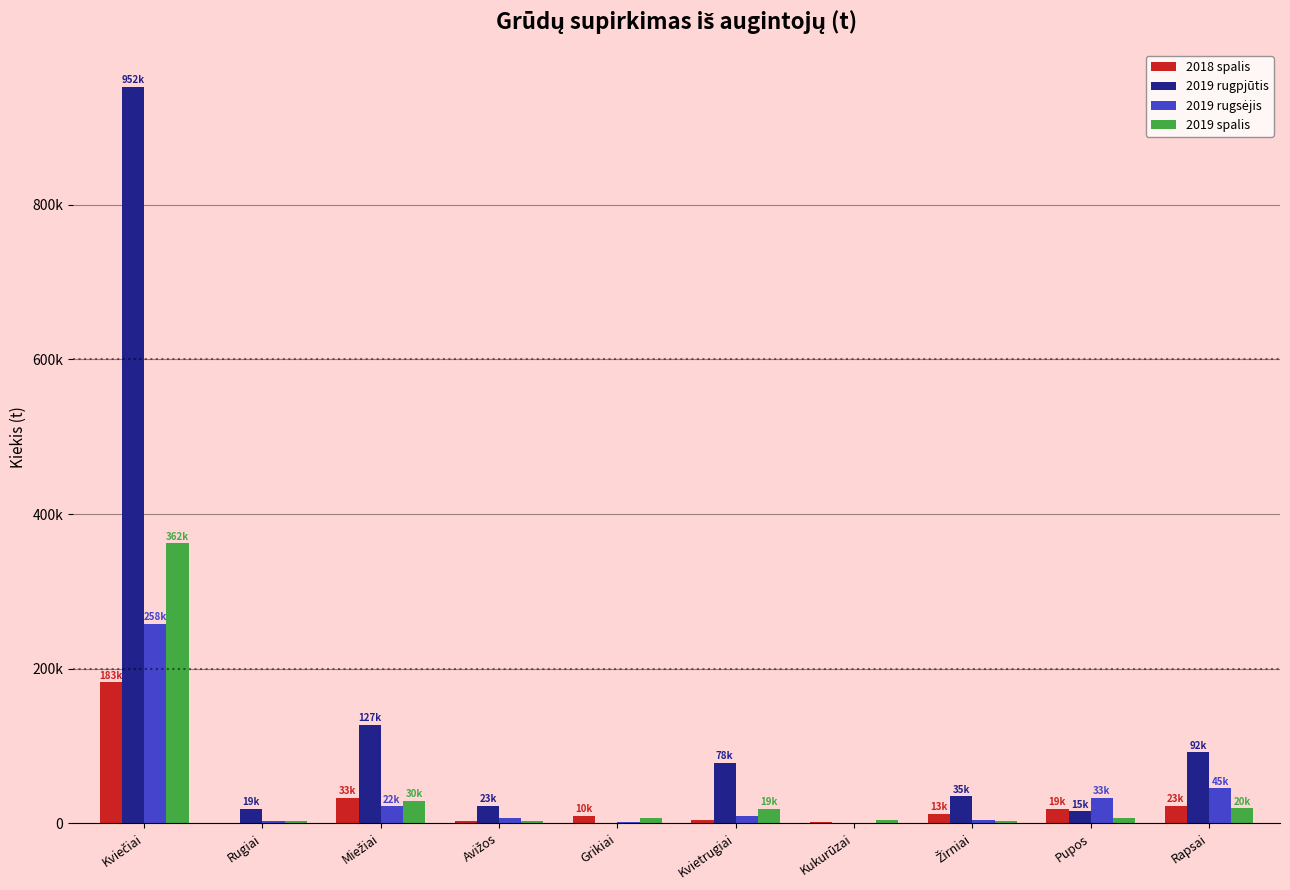

Are the bars grouped side by side (vs. stacked)?

Yes